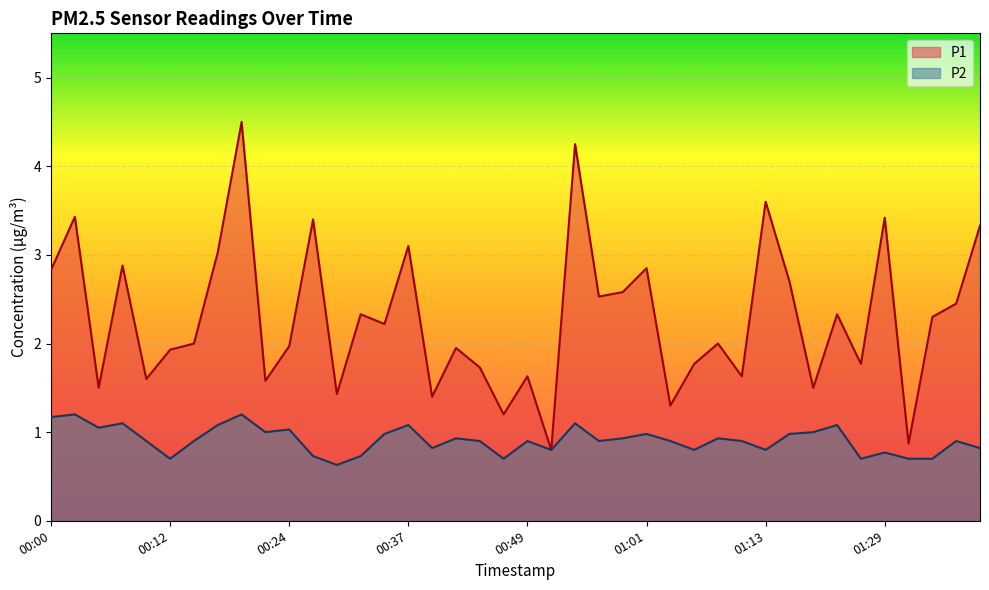

At how many categories does at least one series exceed 2?

20